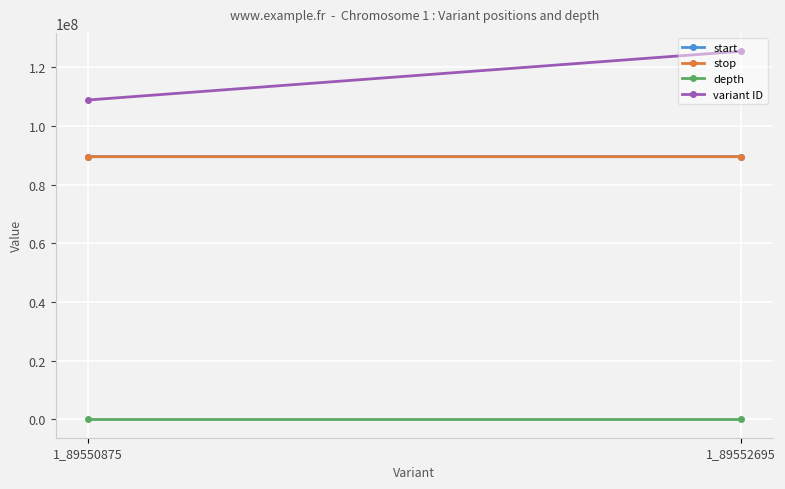

Reading left to right, extract all data points from this chart.

start: 89550875	89552695
stop: 89550876	89552696
depth: 6	4
variant ID: 108885228	125484123